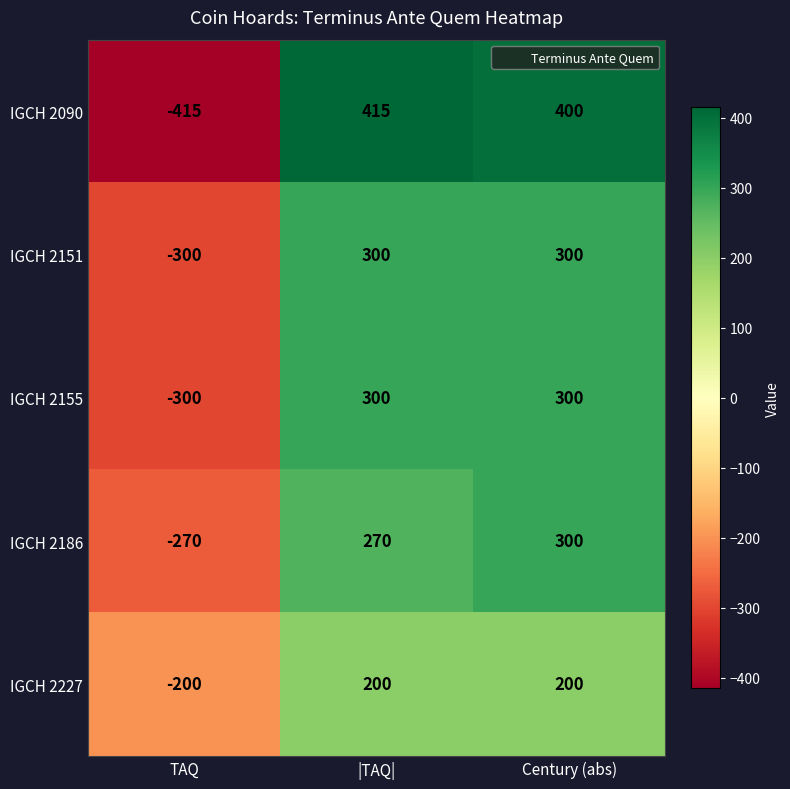

Reading left to right, list all the values displayed in this chart.

IGCH 2090: TAQ=-415	|TAQ|=415	Century (abs)=400
IGCH 2151: TAQ=-300	|TAQ|=300	Century (abs)=300
IGCH 2155: TAQ=-300	|TAQ|=300	Century (abs)=300
IGCH 2186: TAQ=-270	|TAQ|=270	Century (abs)=300
IGCH 2227: TAQ=-200	|TAQ|=200	Century (abs)=200